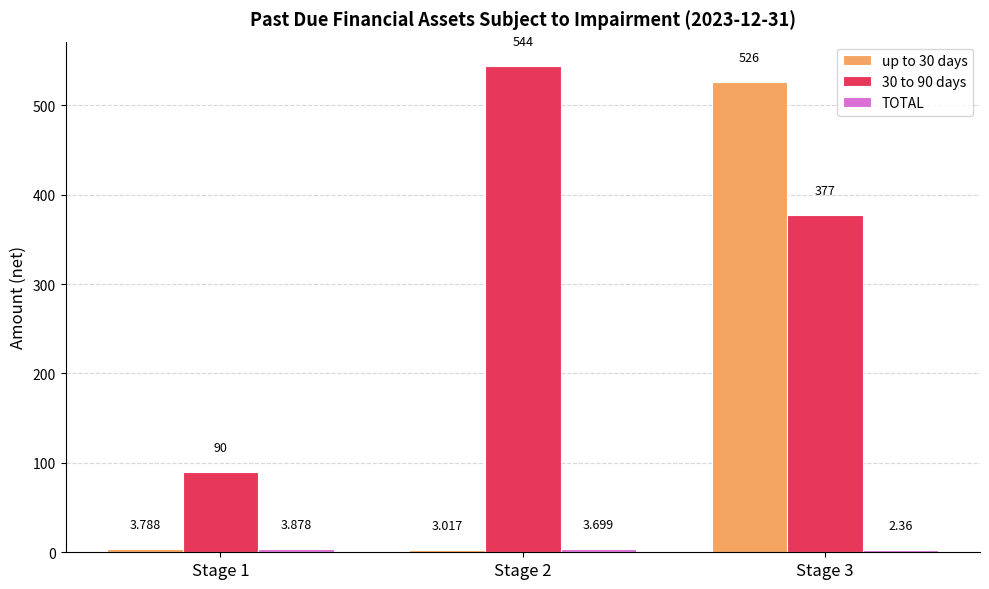

List the series in order of their overall mean, lowest first.

TOTAL, up to 30 days, 30 to 90 days